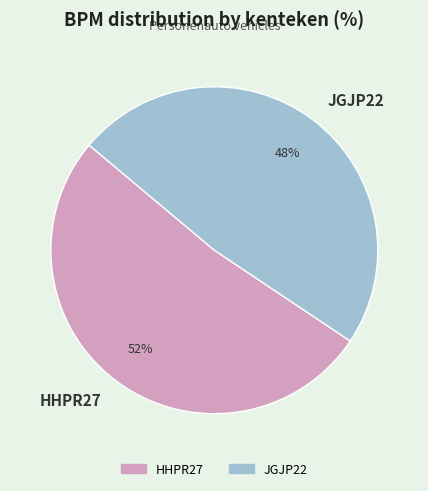

Which slice represents more than half of the pie?

HHPR27